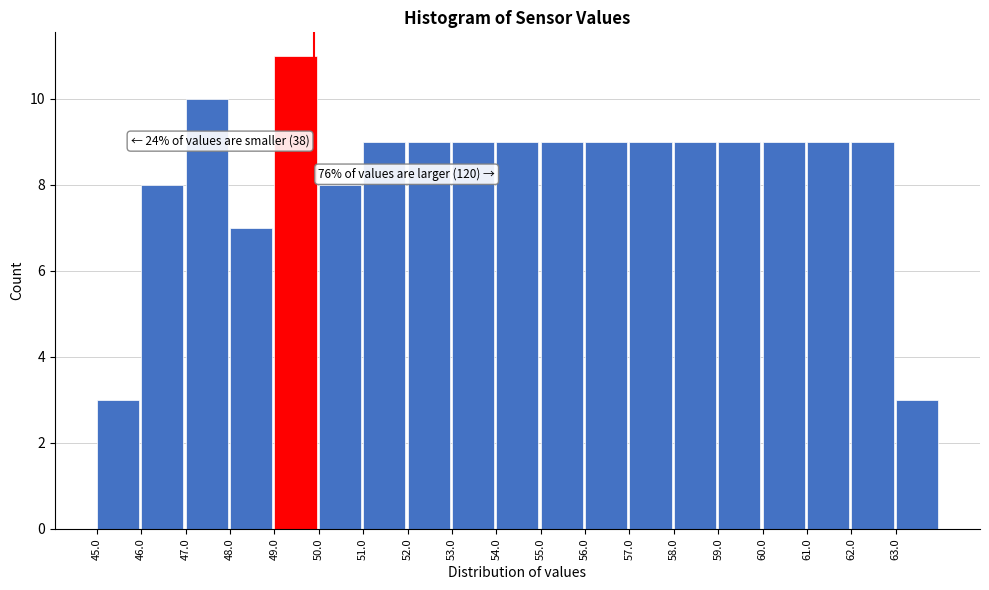

Over which range of the x-axis is the bar tallest?

49 to 50